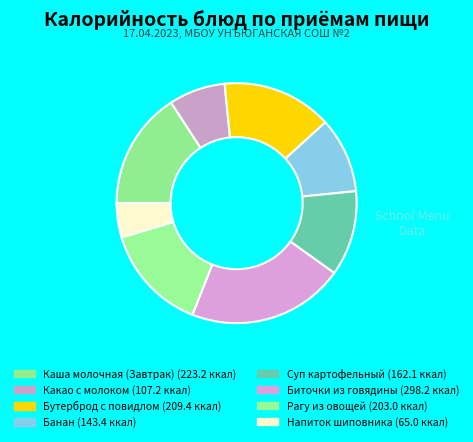

Do Каша молочная (Завтрак) and Рагу из овощей together represent more than half of the pie?

No